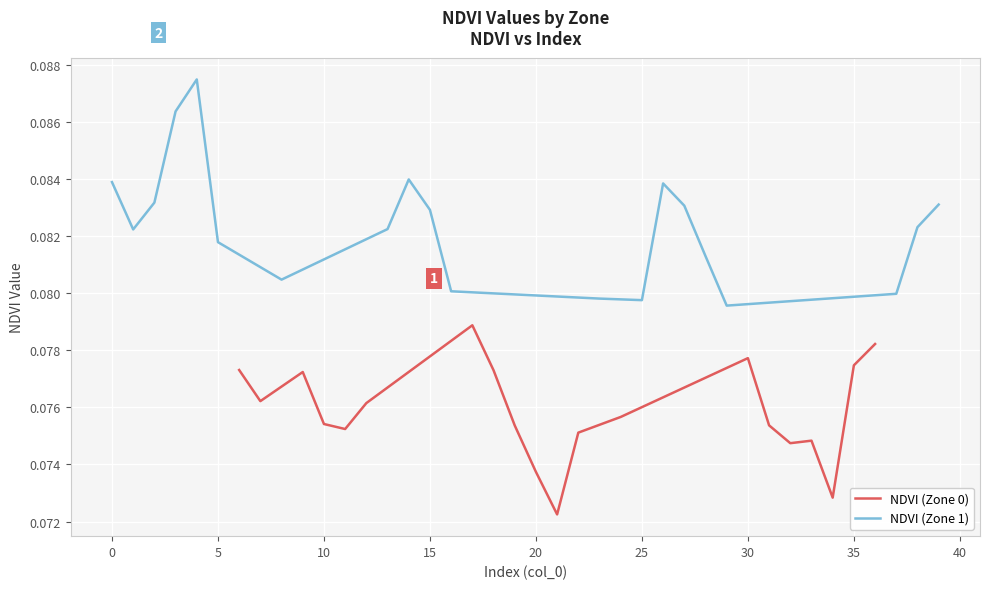

Between 10 and 30, which is larger?

30